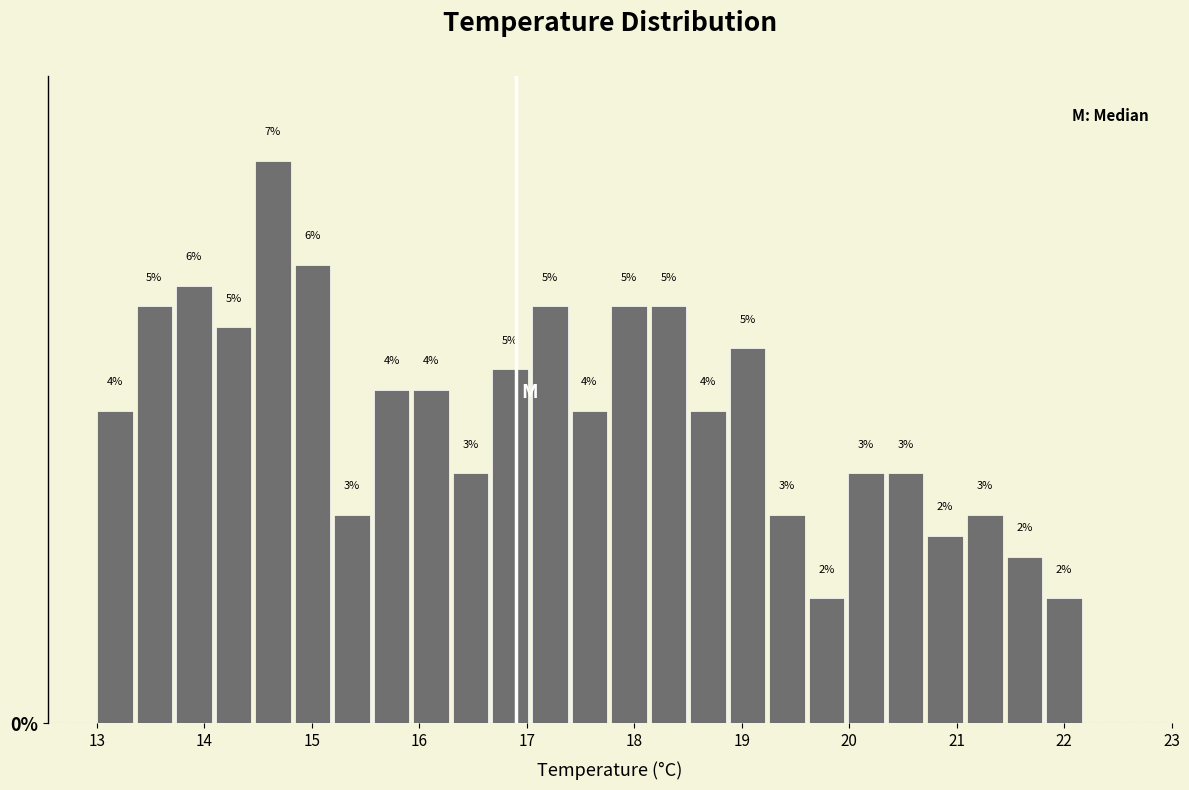

Read against the x-axis, roughly where is the centre of the tallest bar?

14.6